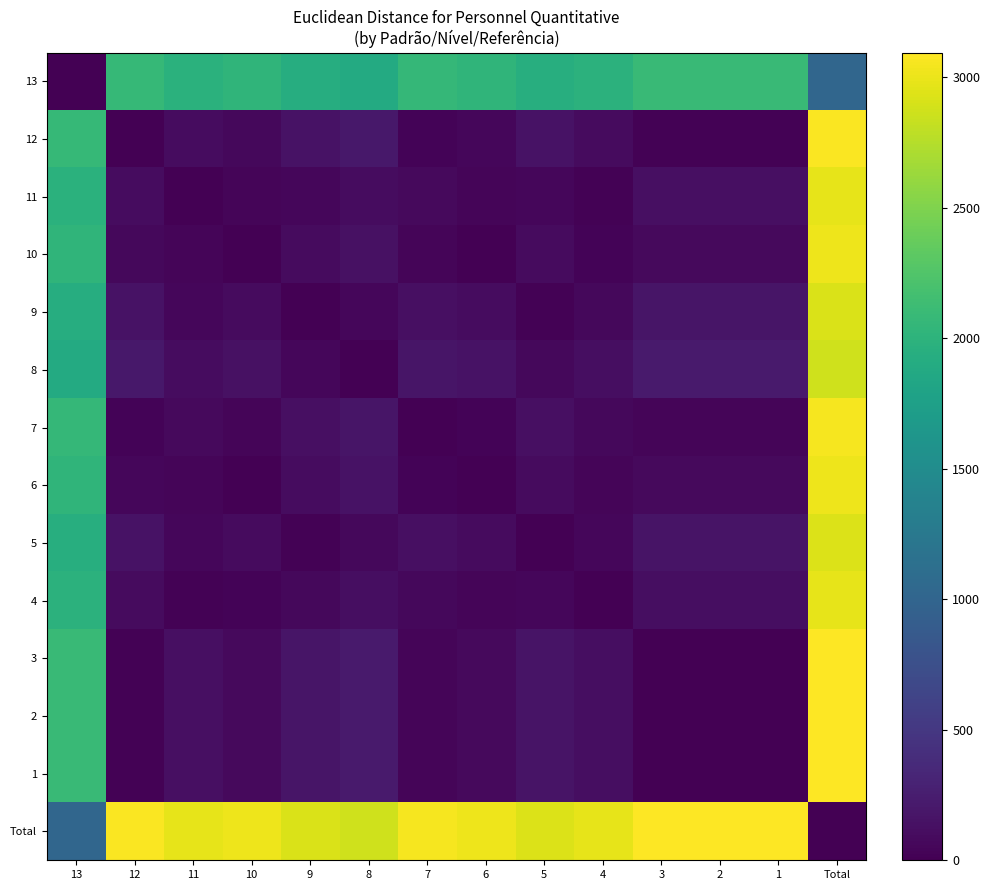

Reading left to right, transcribe all the data shown in this chart.

13: 13=0.0	12=2078.0	11=1981.1	10=2020.5	9=1931.7	8=1886.2	7=2056.4	6=2026.3	5=1940.3	4=1990.0	3=2098.7	2=2098.7	1=2098.5	Total=1026.7
12: 13=2078.0	12=0.0	11=102.4	10=60.8	9=155.4	8=204.2	7=26.2	6=56.6	5=148.2	4=95.0	3=22.4	2=22.4	1=22.2	Total=3074.3
11: 13=1981.1	12=102.4	11=0.0	10=41.8	9=53.1	8=101.9	7=78.5	6=47.1	5=49.9	4=13.9	3=122.5	2=122.5	1=122.5	Total=2974.7
10: 13=2020.5	12=60.8	11=41.8	10=0.0	9=94.6	8=143.5	7=37.8	6=9.7	5=88.5	4=35.0	3=81.2	2=81.2	1=81.2	Total=3015.2
9: 13=1931.7	12=155.4	11=53.1	10=94.6	9=0.0	8=48.9	7=131.4	6=99.9	5=21.7	4=61.4	3=175.4	2=175.4	1=175.4	Total=2923.6
8: 13=1886.2	12=204.2	11=101.9	10=143.5	9=48.9	8=0.0	7=180.1	6=148.5	5=61.4	4=110.1	3=224.1	2=224.1	1=224.1	Total=2876.5
7: 13=2056.4	12=26.2	11=78.5	10=37.8	9=131.4	8=180.1	7=0.0	6=31.8	5=125.9	4=72.2	3=44.2	2=44.2	1=44.2	Total=3051.9
6: 13=2026.3	12=56.6	11=47.1	10=9.7	9=99.9	8=148.5	7=31.8	6=0.0	5=95.2	4=41.7	3=75.8	2=75.8	1=75.7	Total=3021.0
5: 13=1940.3	12=148.2	11=49.9	10=88.5	9=21.7	8=61.4	7=125.9	6=95.2	5=0.0	4=53.8	3=169.1	2=169.1	1=169.1	Total=2931.7
4: 13=1990.0	12=95.0	11=13.9	10=35.0	9=61.4	8=110.1	7=72.2	6=41.7	5=53.8	4=0.0	3=115.5	2=115.5	1=115.5	Total=2983.2
3: 13=2098.7	12=22.4	11=122.5	10=81.2	9=175.4	8=224.1	7=44.2	6=75.8	5=169.1	4=115.5	3=0.0	2=0.0	1=1.4	Total=3095.2
2: 13=2098.7	12=22.4	11=122.5	10=81.2	9=175.4	8=224.1	7=44.2	6=75.8	5=169.1	4=115.5	3=0.0	2=0.0	1=1.4	Total=3095.2
1: 13=2098.5	12=22.2	11=122.5	10=81.2	9=175.4	8=224.1	7=44.2	6=75.7	5=169.1	4=115.5	3=1.4	2=1.4	1=0.0	Total=3095.1
Total: 13=1026.7	12=3074.3	11=2974.7	10=3015.2	9=2923.6	8=2876.5	7=3051.9	6=3021.0	5=2931.7	4=2983.2	3=3095.2	2=3095.2	1=3095.1	Total=0.0